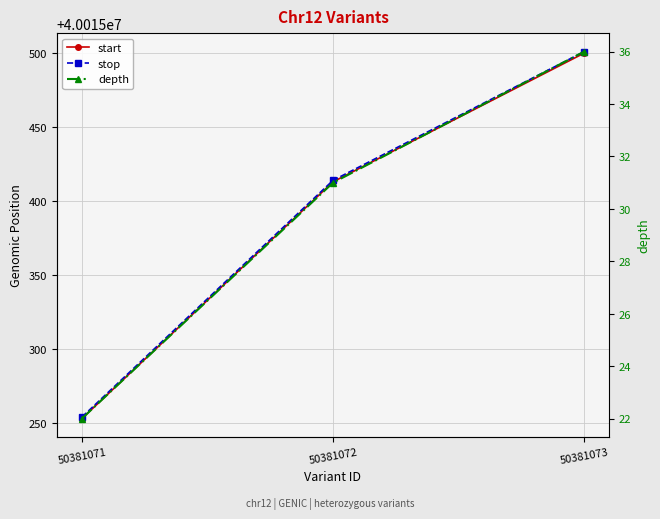

How many distinct data groups are displayed?

3